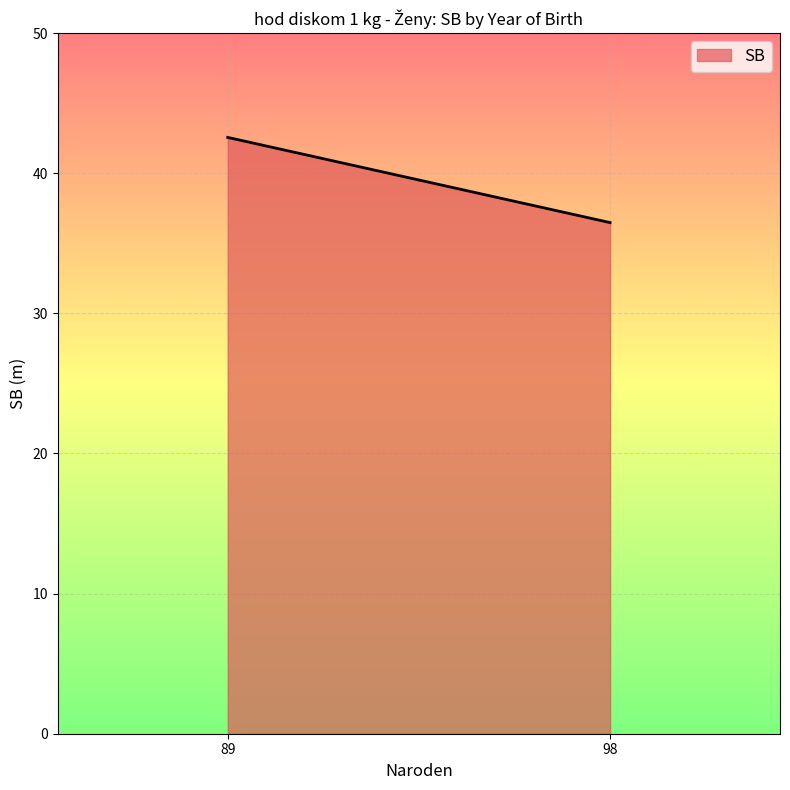

What is the value of the 2nd point from the left?

36.5